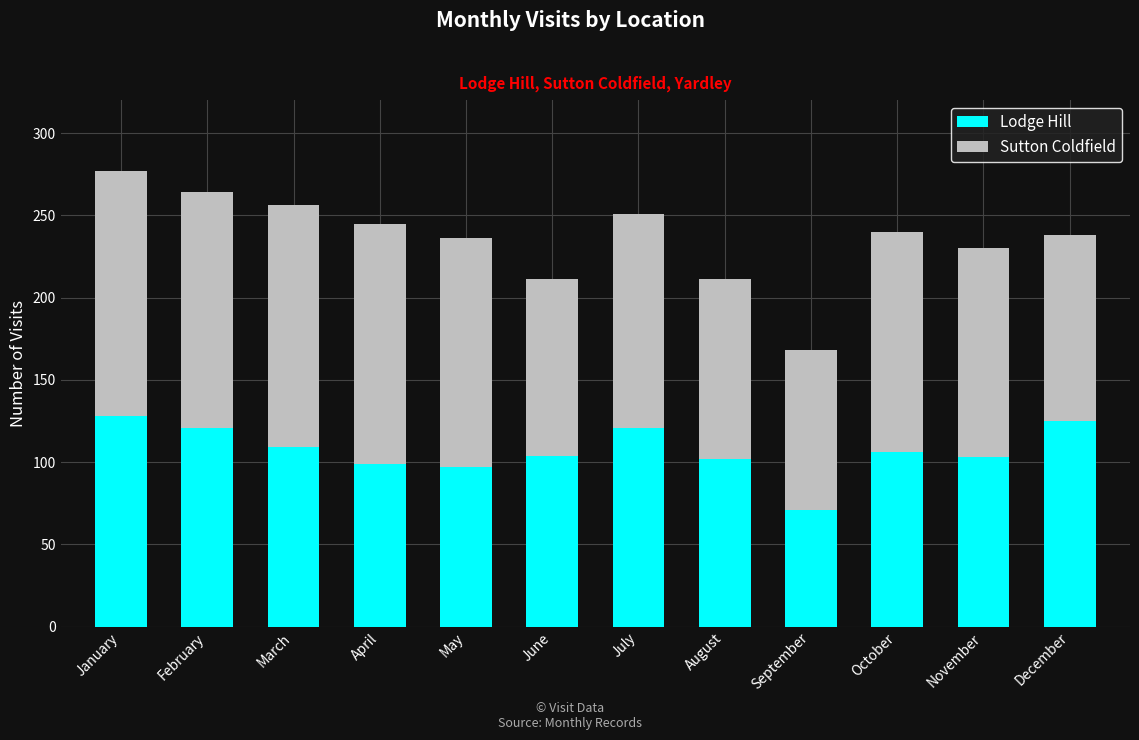

True or false: Lodge Hill has a value of 60 at February.

False